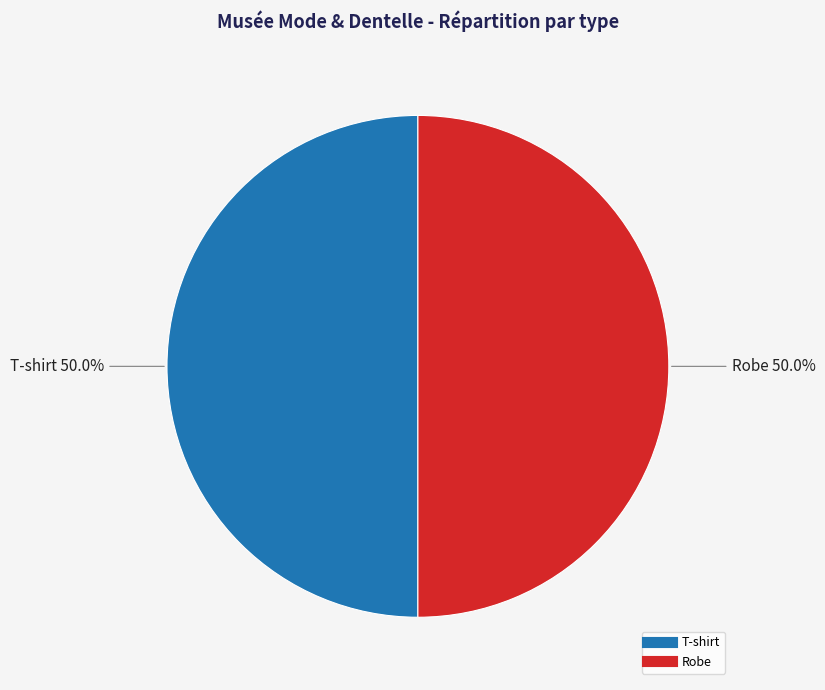

What is the ratio of the value at T-shirt to the value at Robe?

1.0